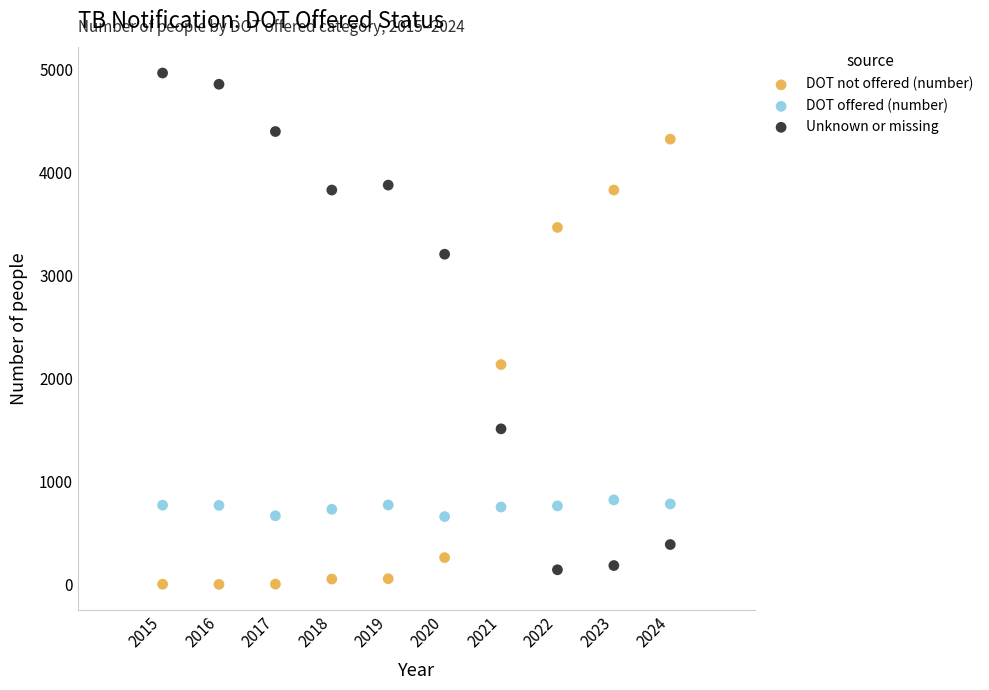

Which series has the largest Y range (max minus min)?

Unknown or missing